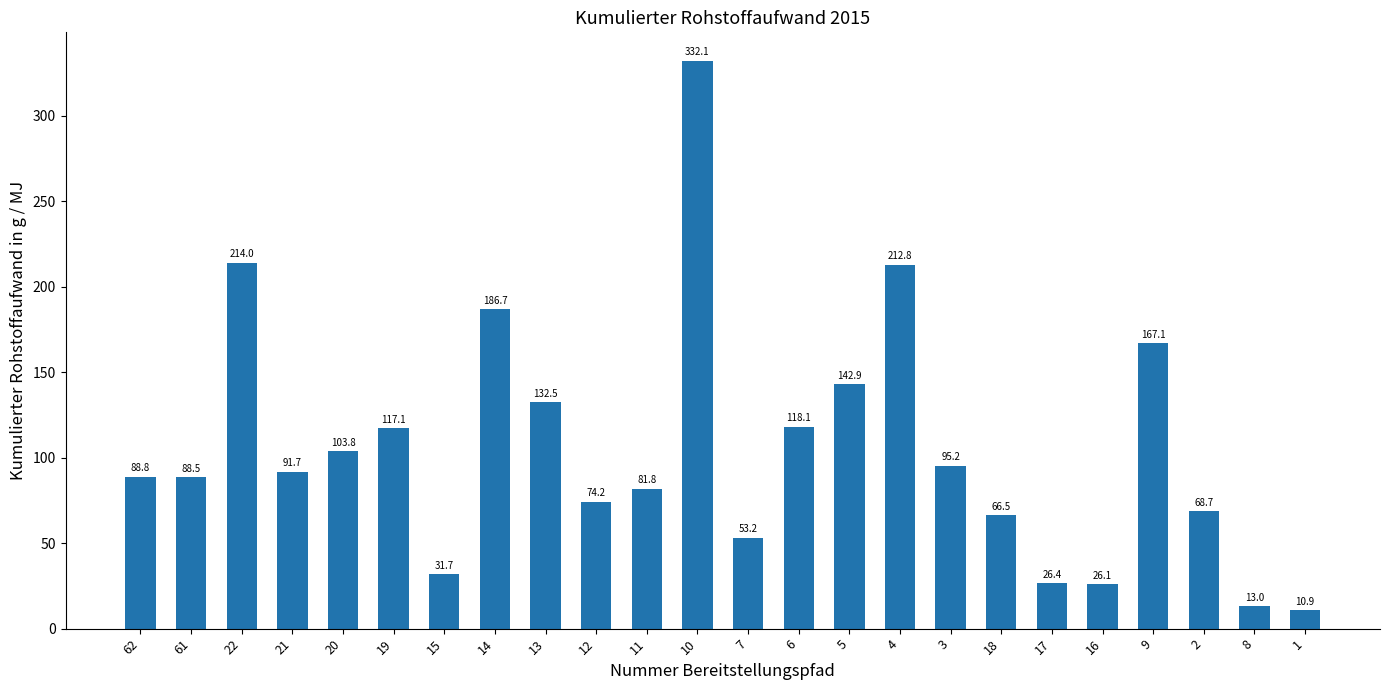

How many data points are above 91?

12